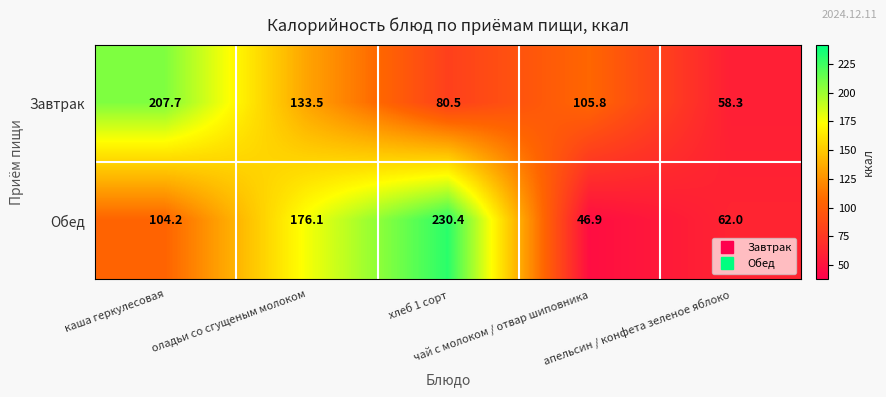

What is the sum of all Завтрак values?

585.8